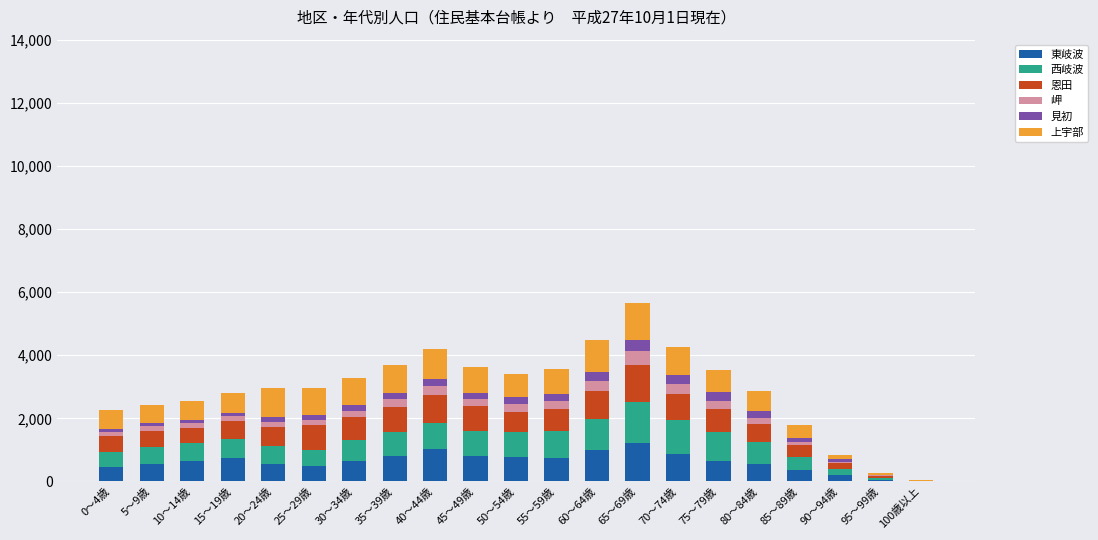

What is the highest value of the 東岐波 series?

1232